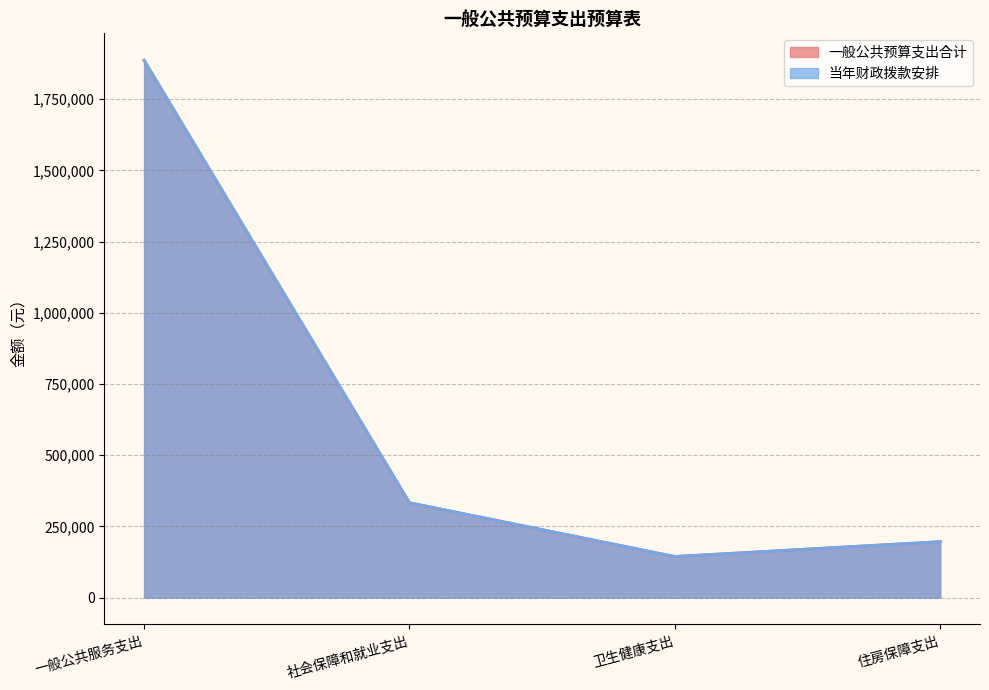

Reading left to right, what are all the values shown in this chart?

一般公共预算支出合计: 一般公共服务支出=1887207.1	社会保障和就业支出=333020.8	卫生健康支出=144162.6	住房保障支出=196340.0
当年财政拨款安排: 一般公共服务支出=1887207.1	社会保障和就业支出=333020.8	卫生健康支出=144162.6	住房保障支出=196340.0